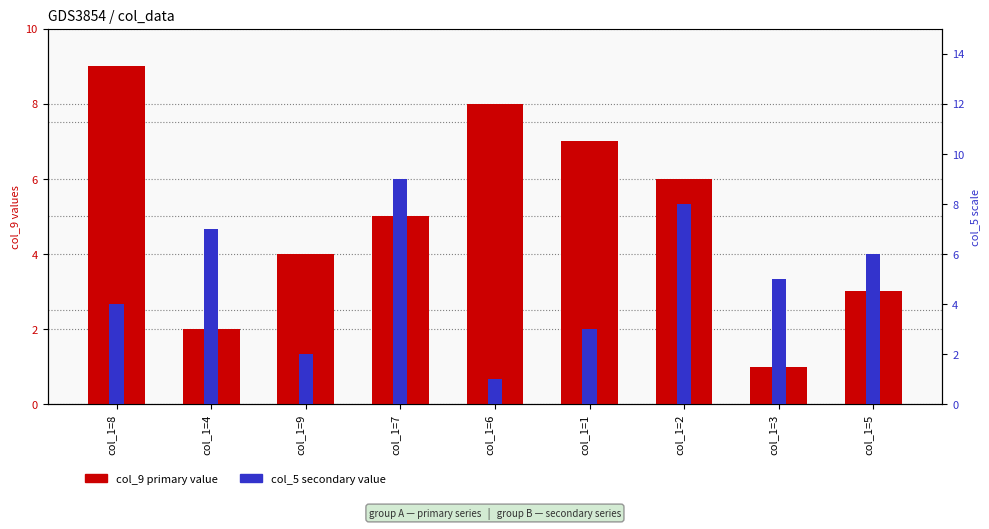

Reading right to left, extract all data points from this chart.

col_9 (primary): 3	1	6	7	8	5	4	2	9
col_5 (secondary): 6	5	8	3	1	9	2	7	4